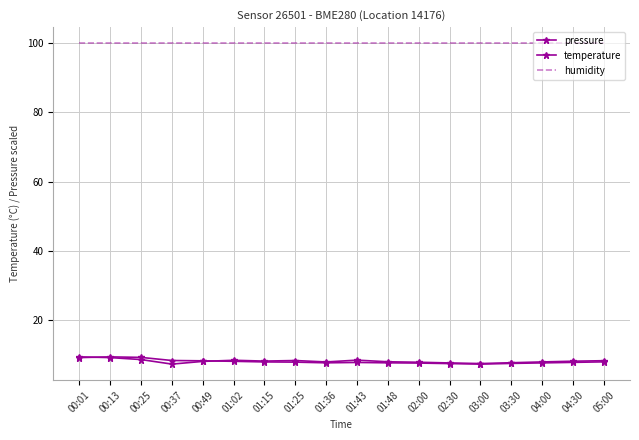

At which label is humidity closest to 100?

00:01